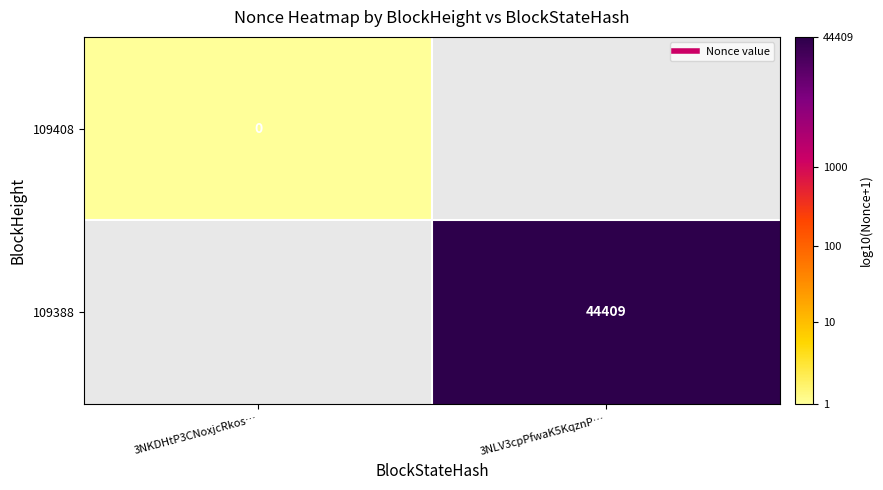

True or false: 109388 has a value of 6.6 at 3NLV3cpPfwaK5KqznP….

False